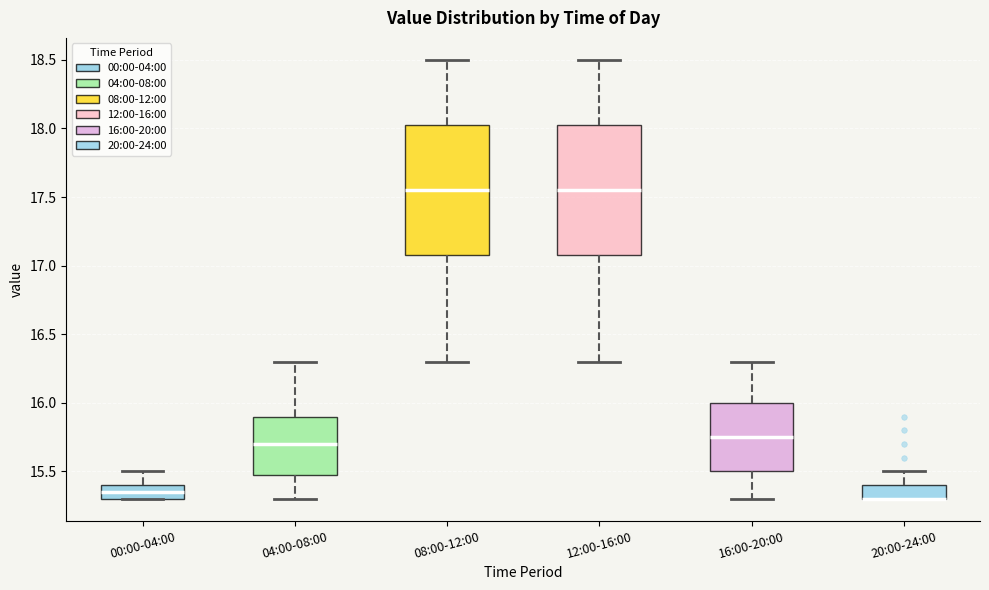

Reading left to right, transcribe this box plot: for each box, give where its median line is, the range the box spans, and where its two whiskers end, as read against the y-axis. The values are not printed on the chart, so give them approximately, as read against the axis.

00:00-04:00: median 15.35, box 15.30 to 15.40, whiskers 15.30 to 15.50
04:00-08:00: median 15.70, box 15.50 to 15.90, whiskers 15.30 to 16.30
08:00-12:00: median 17.55, box 17.10 to 18.05, whiskers 16.30 to 18.50
12:00-16:00: median 17.55, box 17.10 to 18.05, whiskers 16.30 to 18.50
16:00-20:00: median 15.75, box 15.50 to 16.00, whiskers 15.30 to 16.30
20:00-24:00: median 15.30 (drawn on the box's lower edge), box 15.30 to 15.40, whiskers 15.30 to 15.50